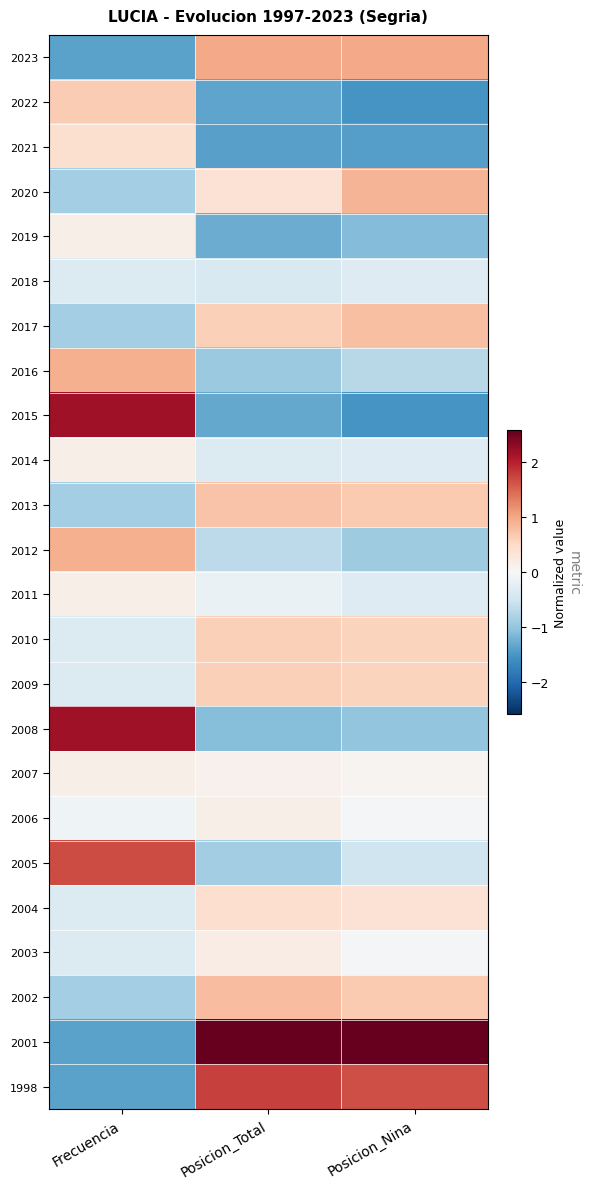

Which series has the largest total across all categories?

2001